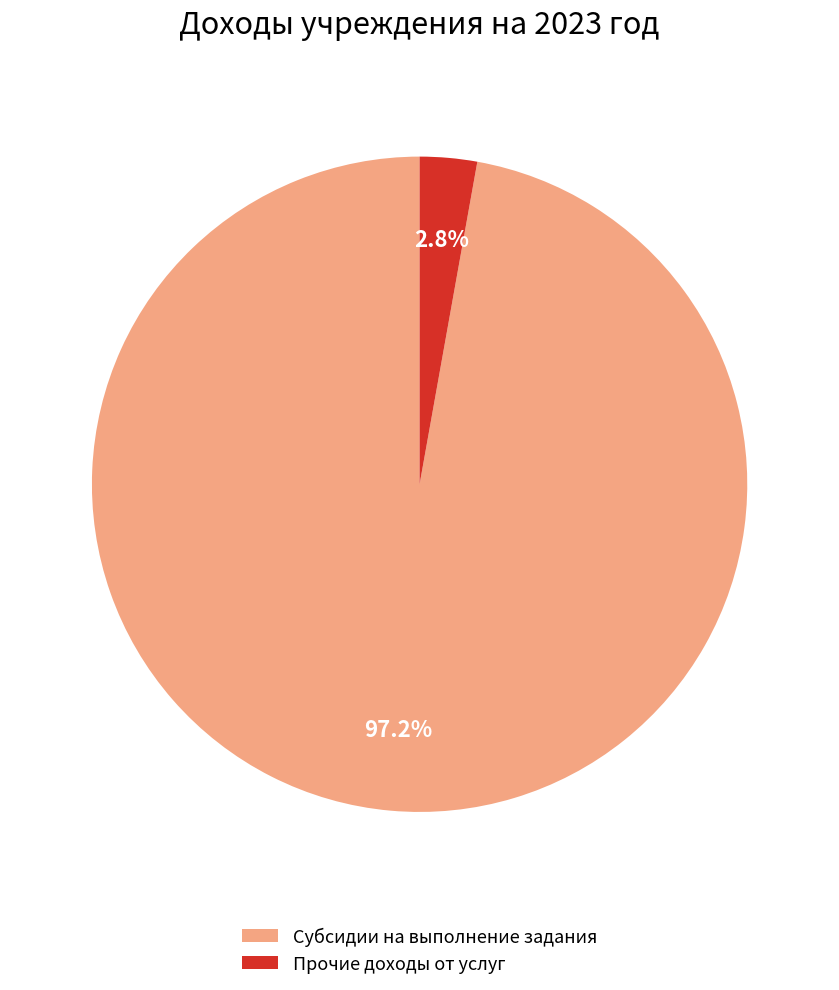

To the nearest percent, what is the average slice percentage?

50%